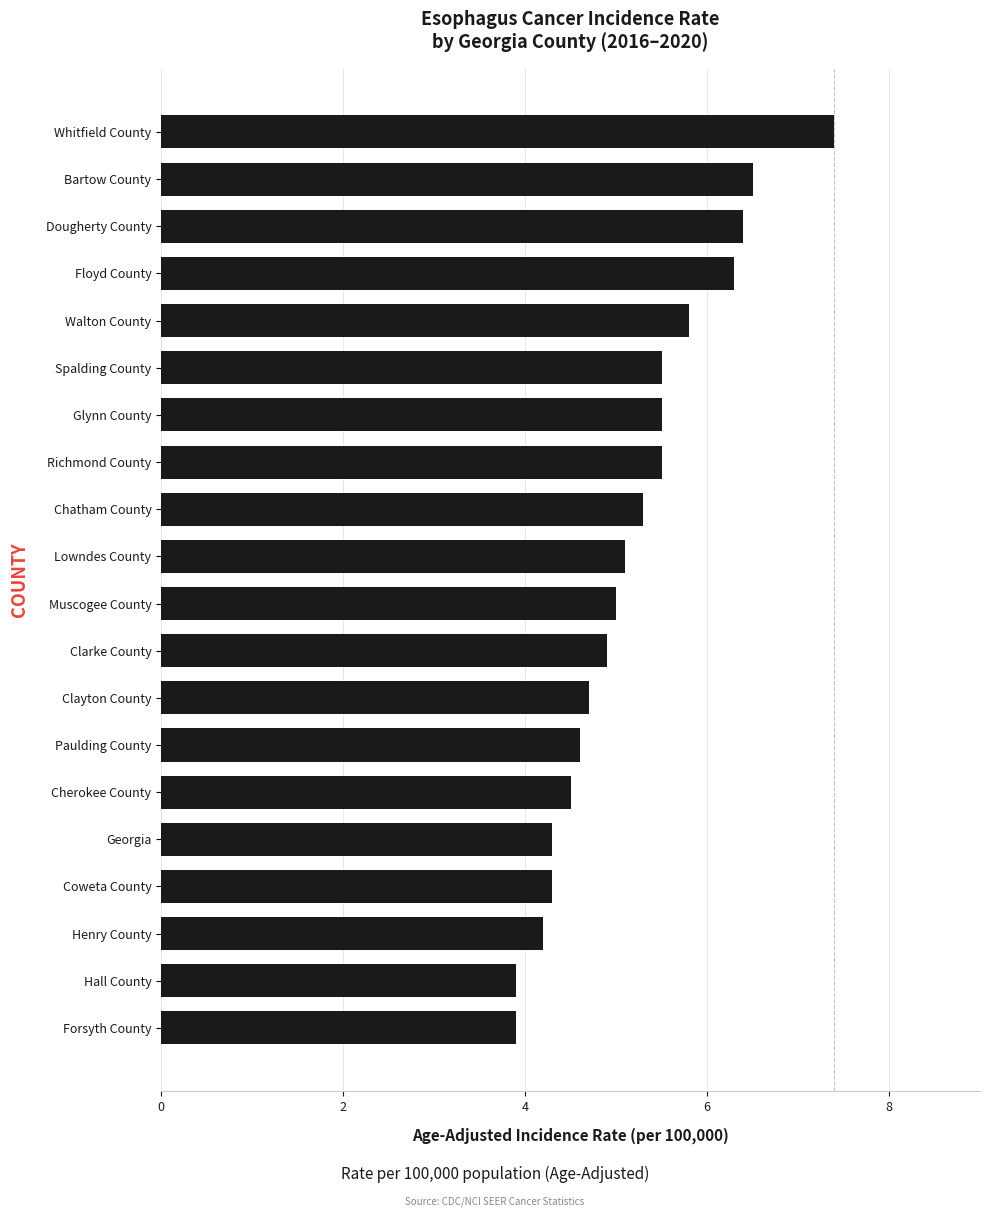

What is the ratio of the value at Whitfield County to the value at Georgia?

1.7